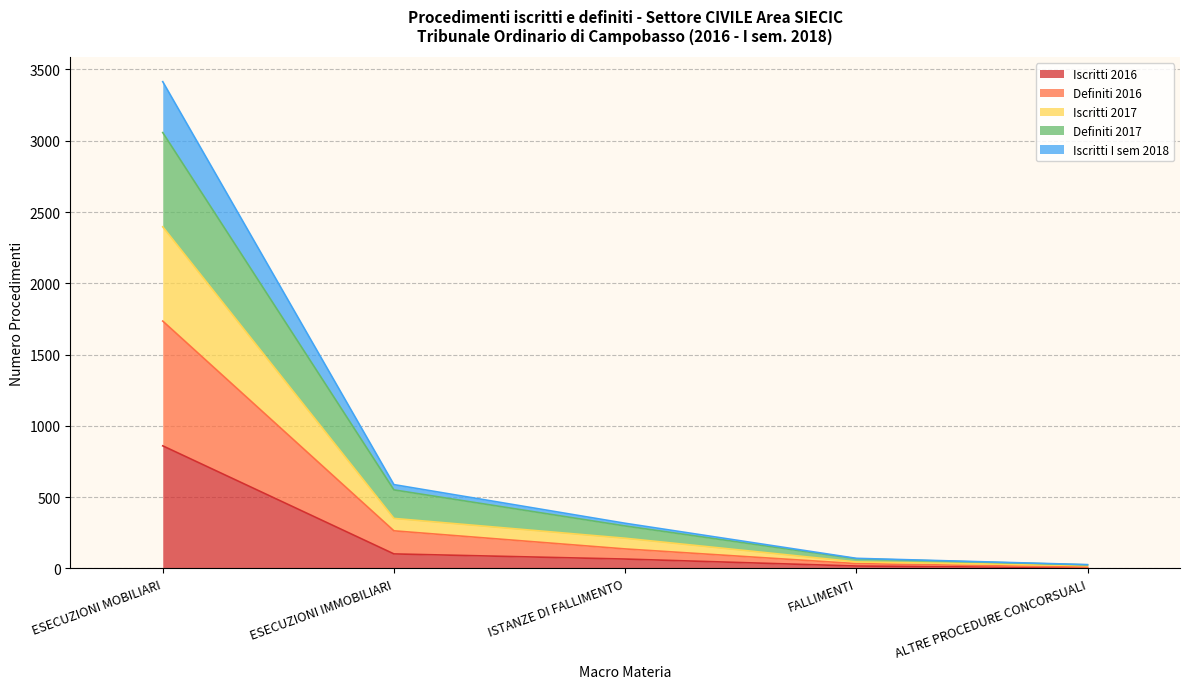

Which category has the highest value in the Iscritti 2016 series?

ESECUZIONI MOBILIARI